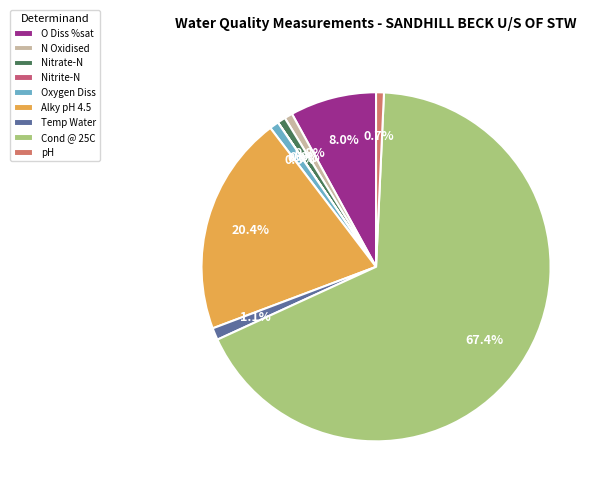

Which category accounts for the majority?

Cond @ 25C